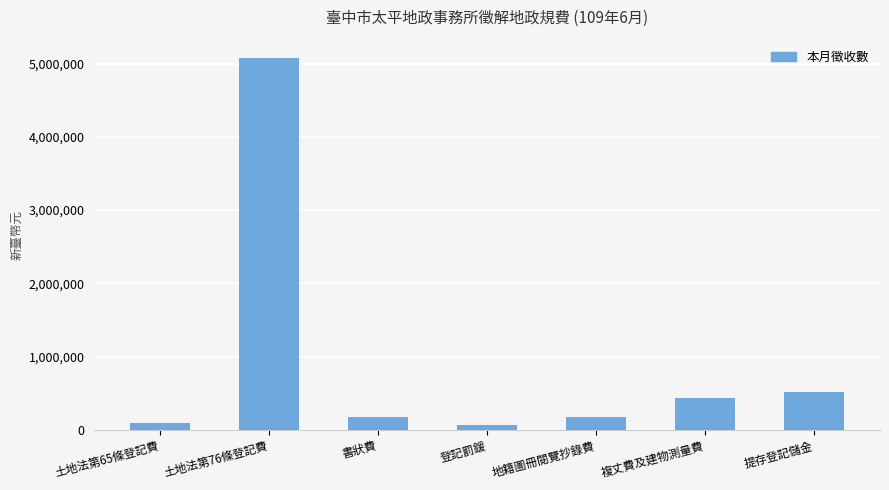

What is the difference between the values at 書狀費 and 土地法第76條登記費?

4894546